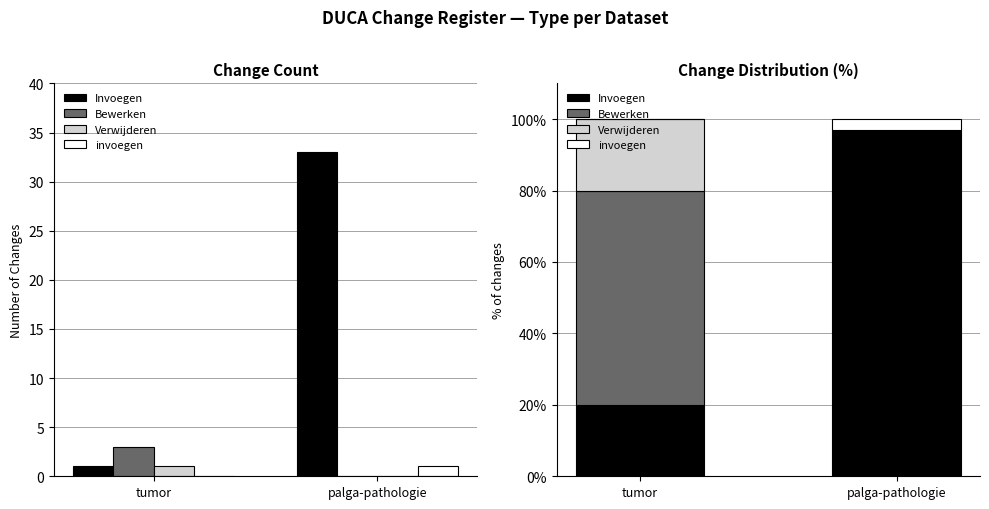

What is the label of the 1st bar from the right?

palga-pathologie